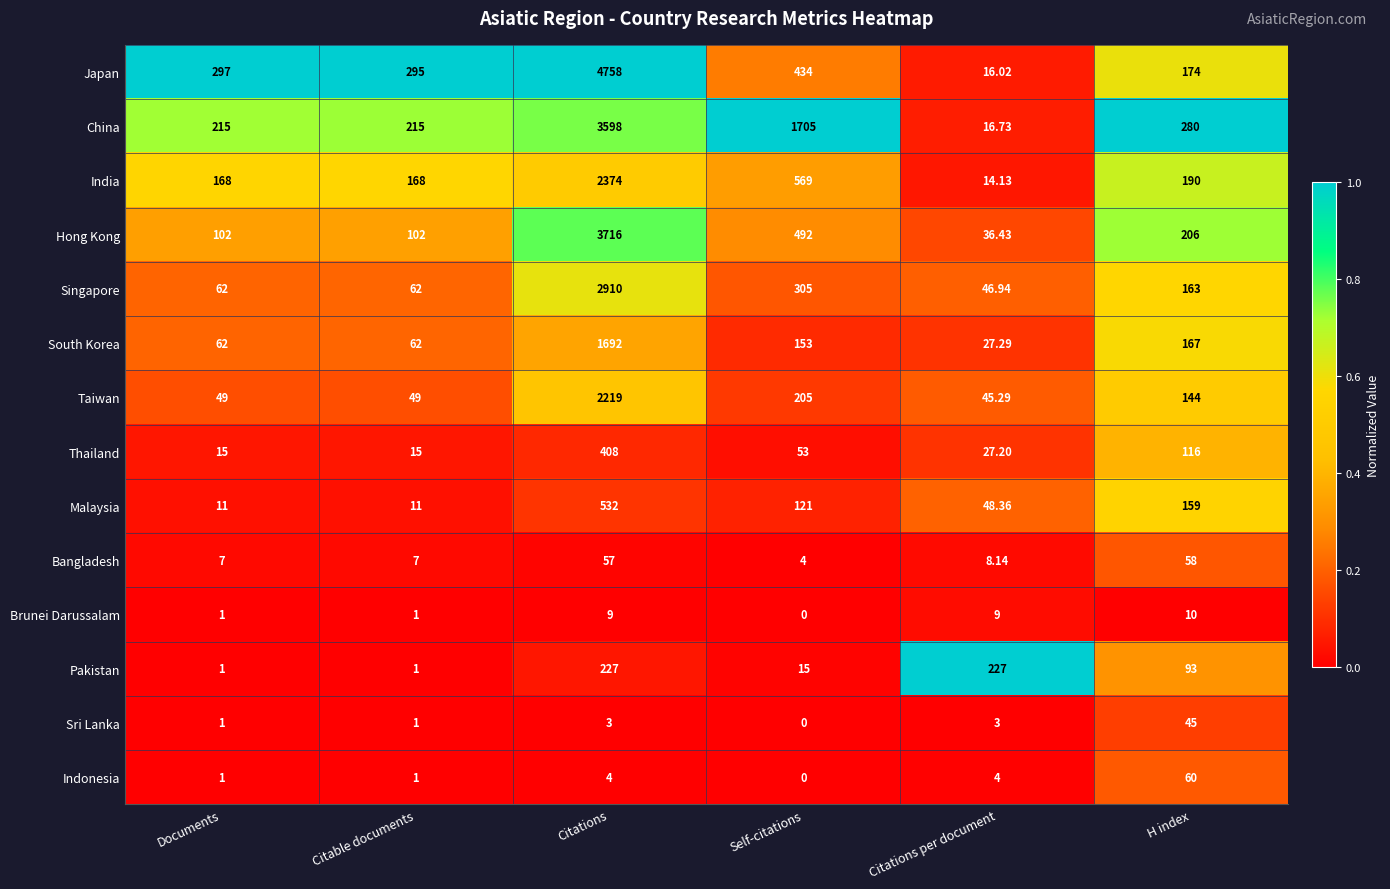

How many categories are shown in the chart?

6